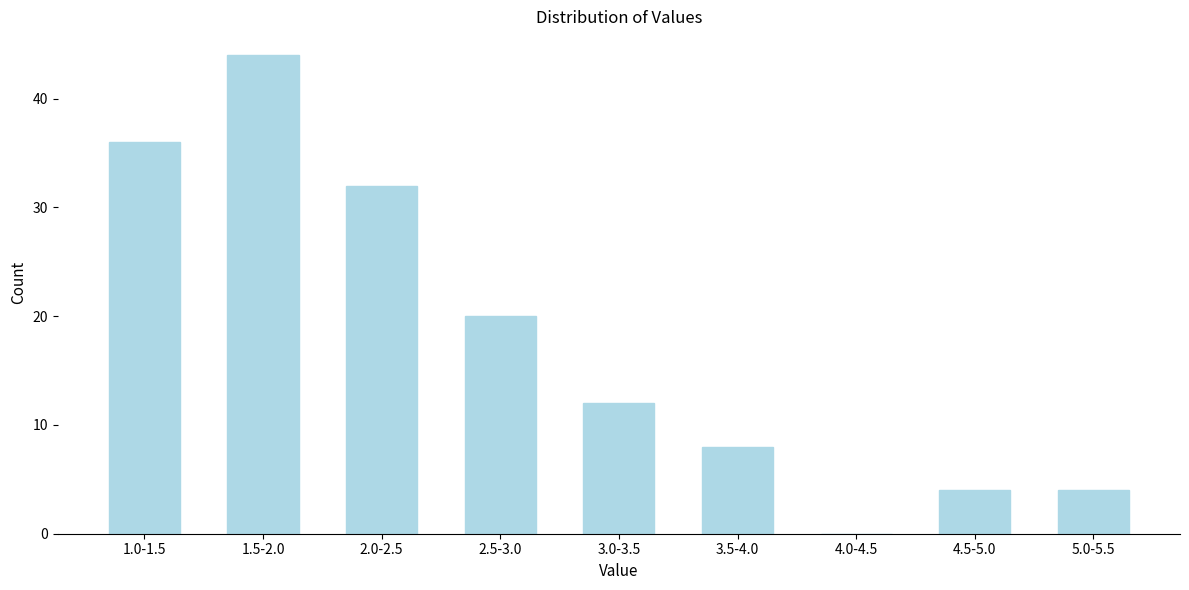

True or false: the data shows 4 at 5.0-5.5.

True